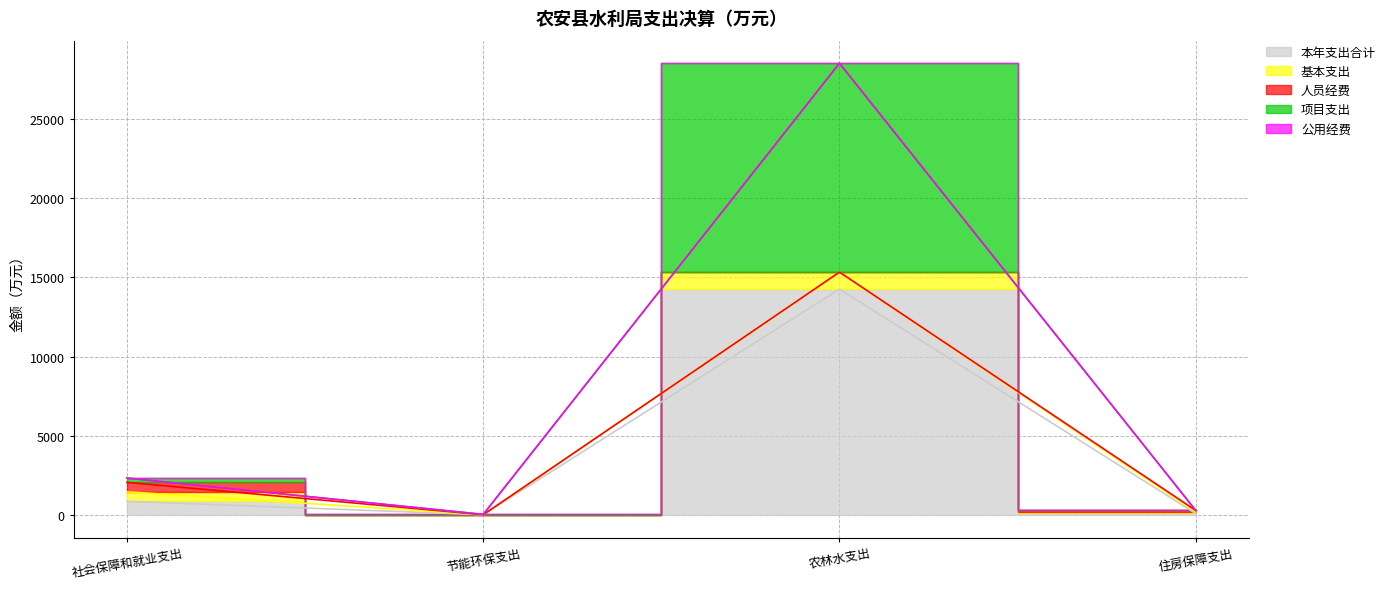

Reading left to right, extract all data points from this chart.

本年支出合计: 867.0	20.0	14259.7	97.7
基本支出: 597.6	0.0	1074.7	97.7
人员经费: 597.6	0.0	0.0	97.7
项目支出: 269.4	20.0	13185.0	0.0
公用经费: 0.0	0.0	0.0	0.0